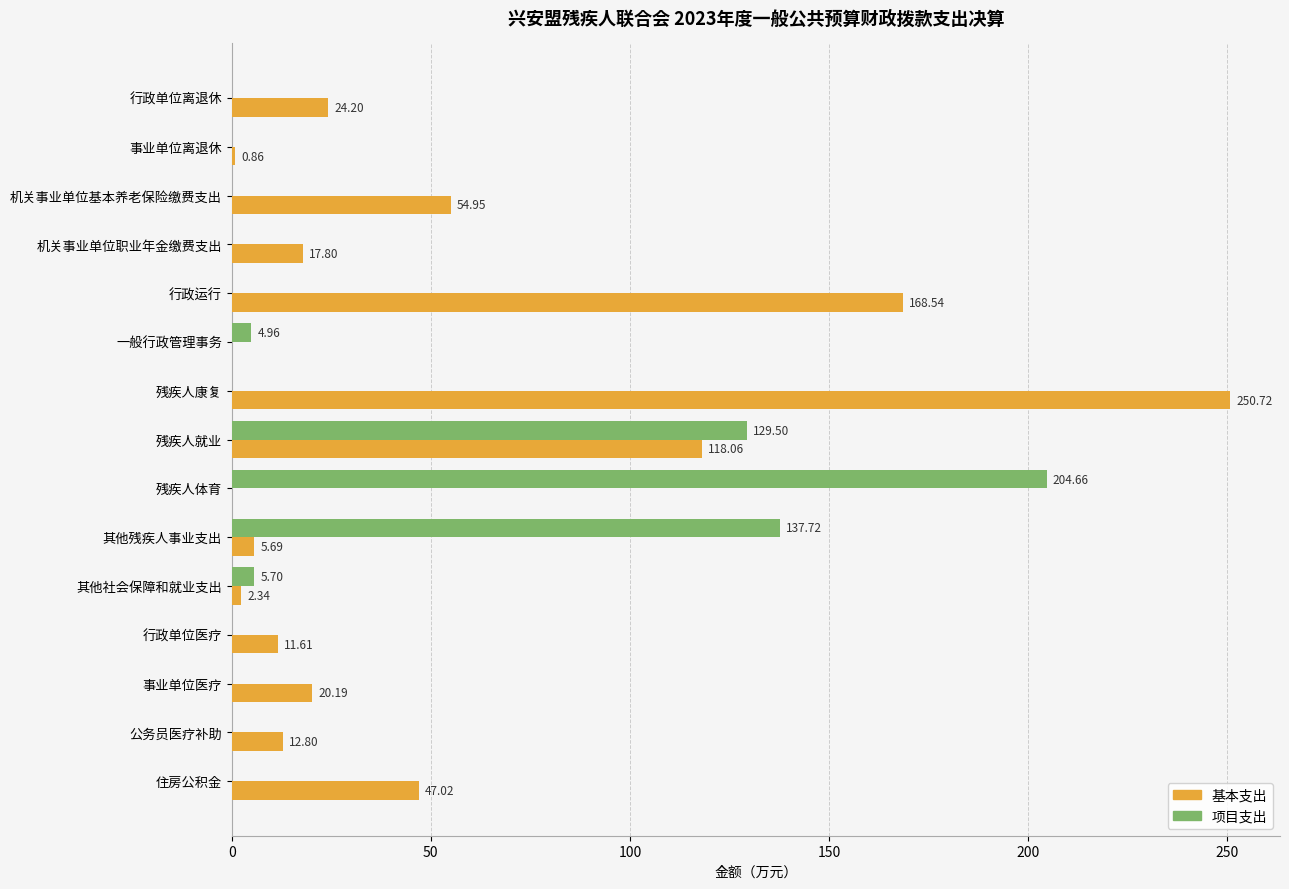

At which label is 项目支出 closest to 102?

残疾人就业